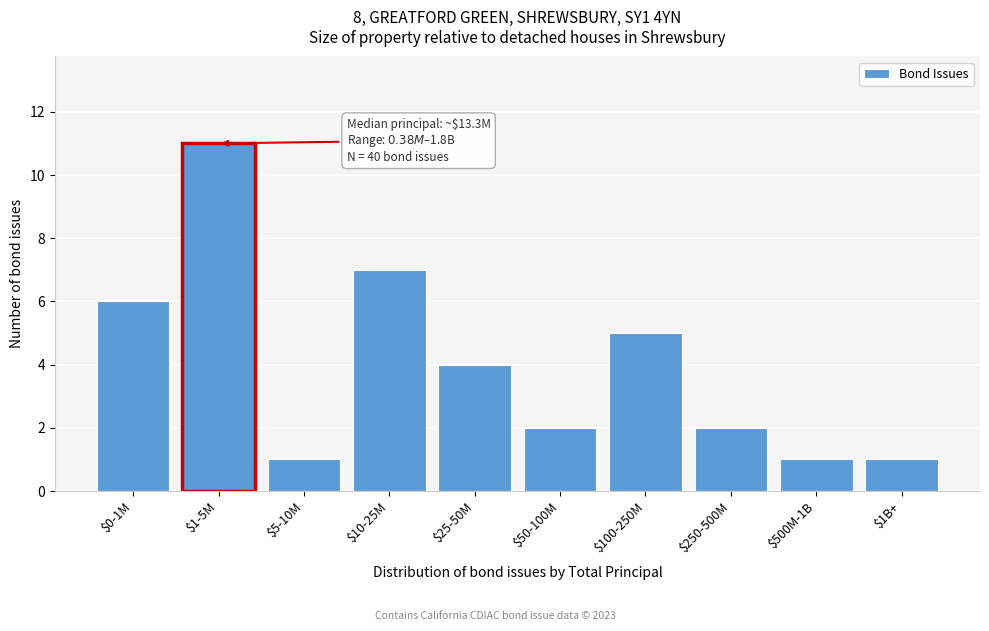

Reading right to left, what are all the values shown in this chart?

1	1	2	5	2	4	7	1	11	6